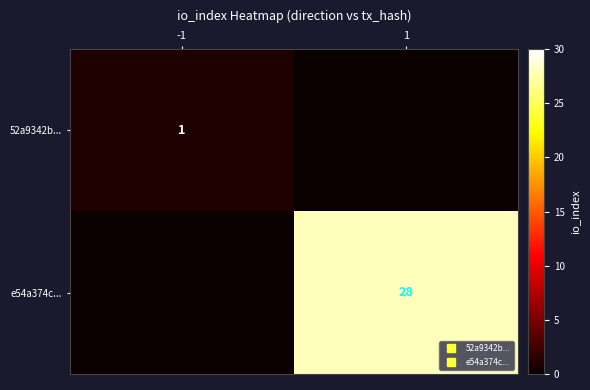

Which series has the largest total across all categories?

e54a374c...